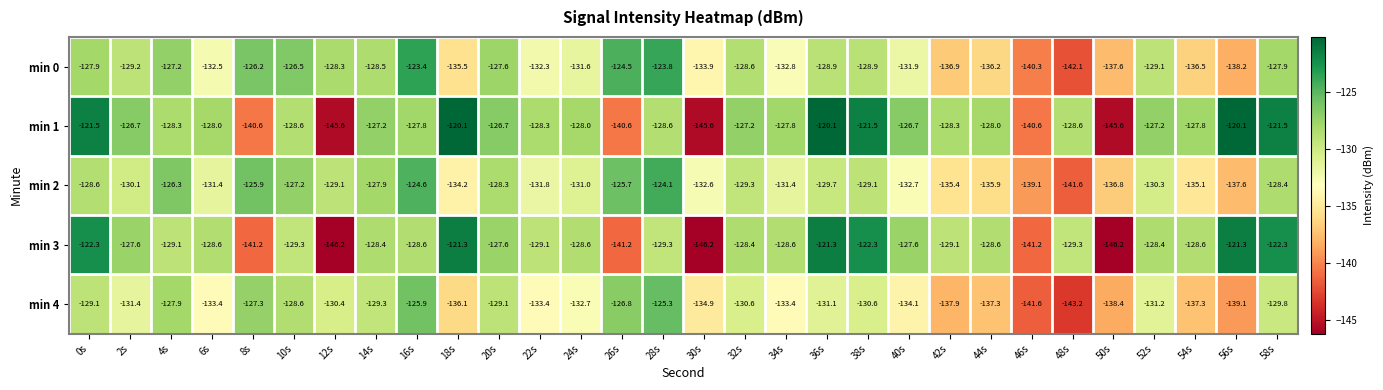

At which category is the sum across all series the highest?

0s